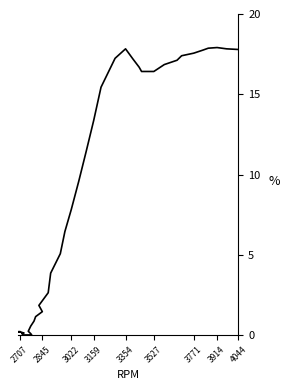

How many values are below 7?

20